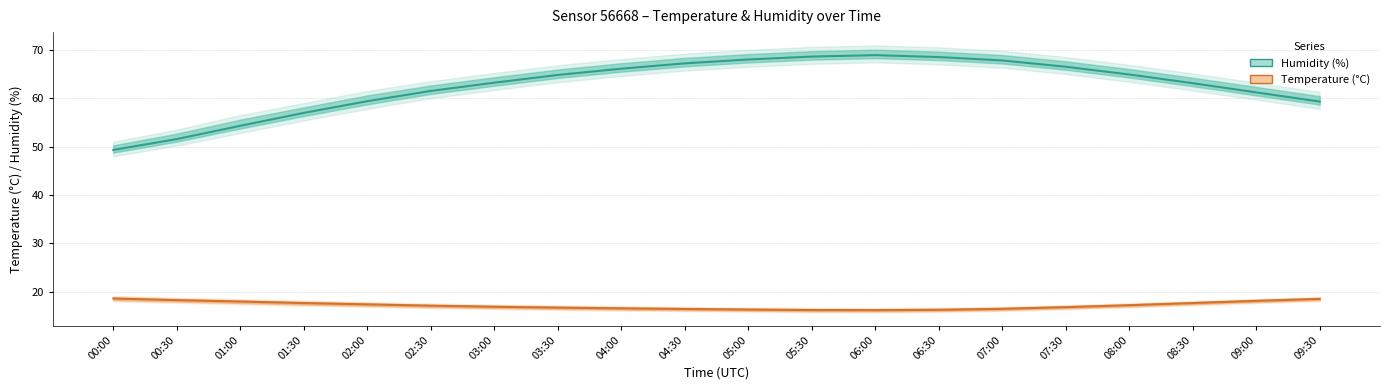

Reading left to right, extract all data points from this chart.

Humidity (%): 49.3	51.5	54.3	57.0	59.4	61.5	63.2	64.8	66.1	67.2	68.0	68.6	68.9	68.5	67.8	66.5	64.9	63.1	61.2	59.3
Temperature (°C): 18.6	18.2	18.0	17.6	17.4	17.1	16.9	16.7	16.6	16.4	16.3	16.2	16.2	16.2	16.4	16.8	17.2	17.6	18.1	18.5